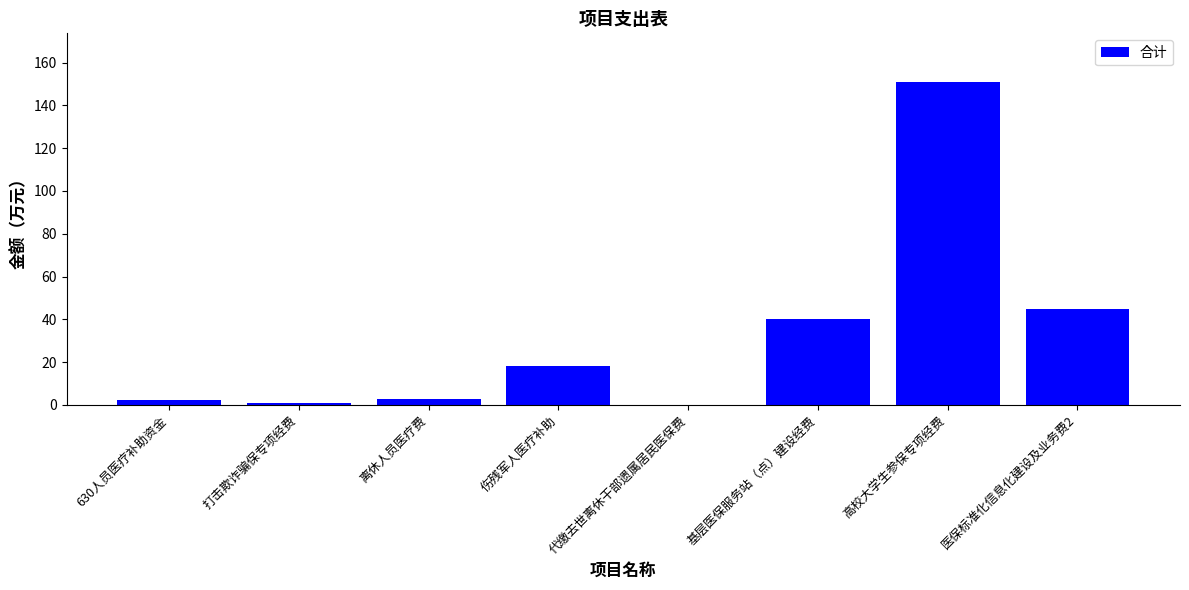

What is the maximum value shown in the chart?

151.0